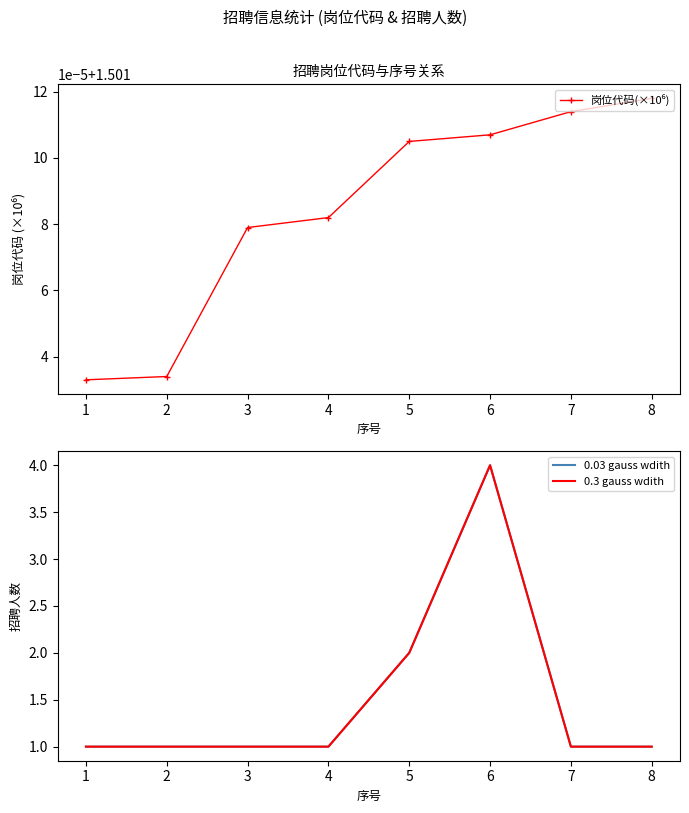

What is the sum of all 0.3 gauss wdith values?

12.0